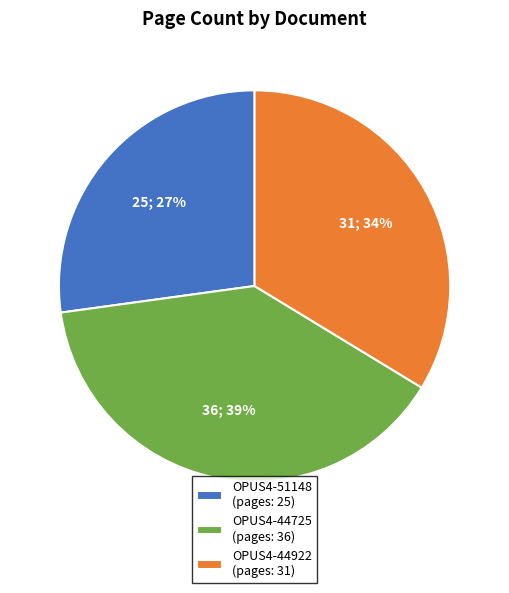

To the nearest percent, what is the difference between the OPUS4-44922 and OPUS4-51148 slice percentages?

7%